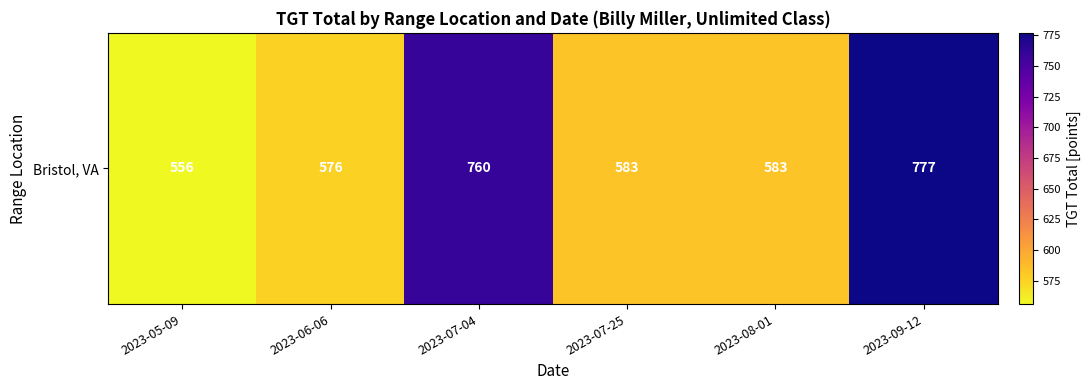

True or false: the data shows 798.5 at 2023-08-01.

False